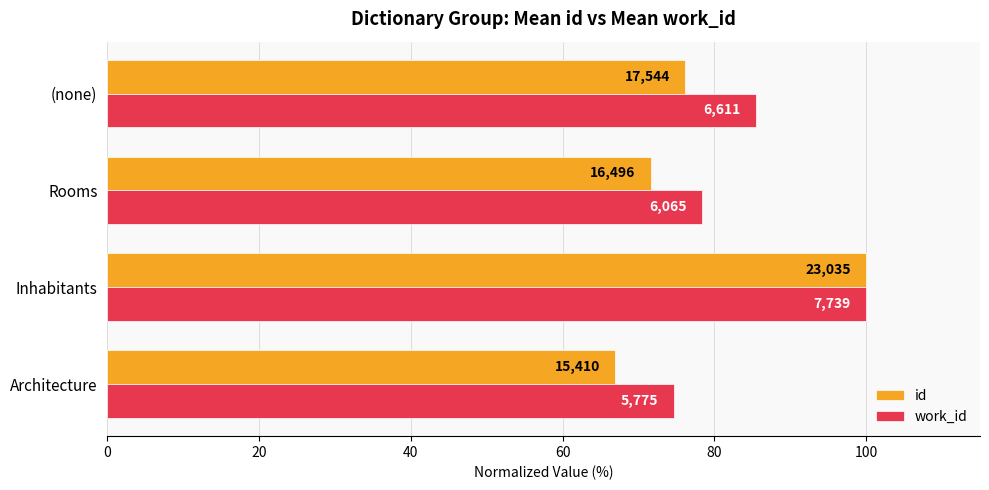

What are all the series names shown in the legend?

id, work_id